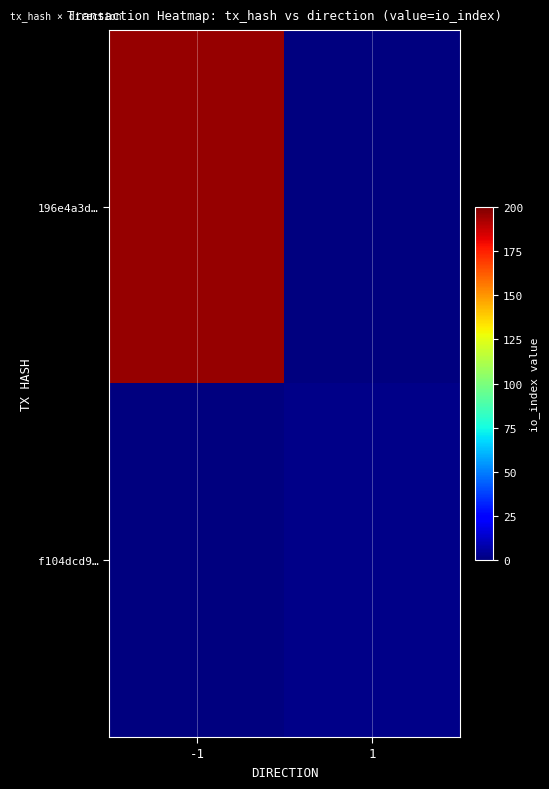

What is the total value across all series at 1?

2